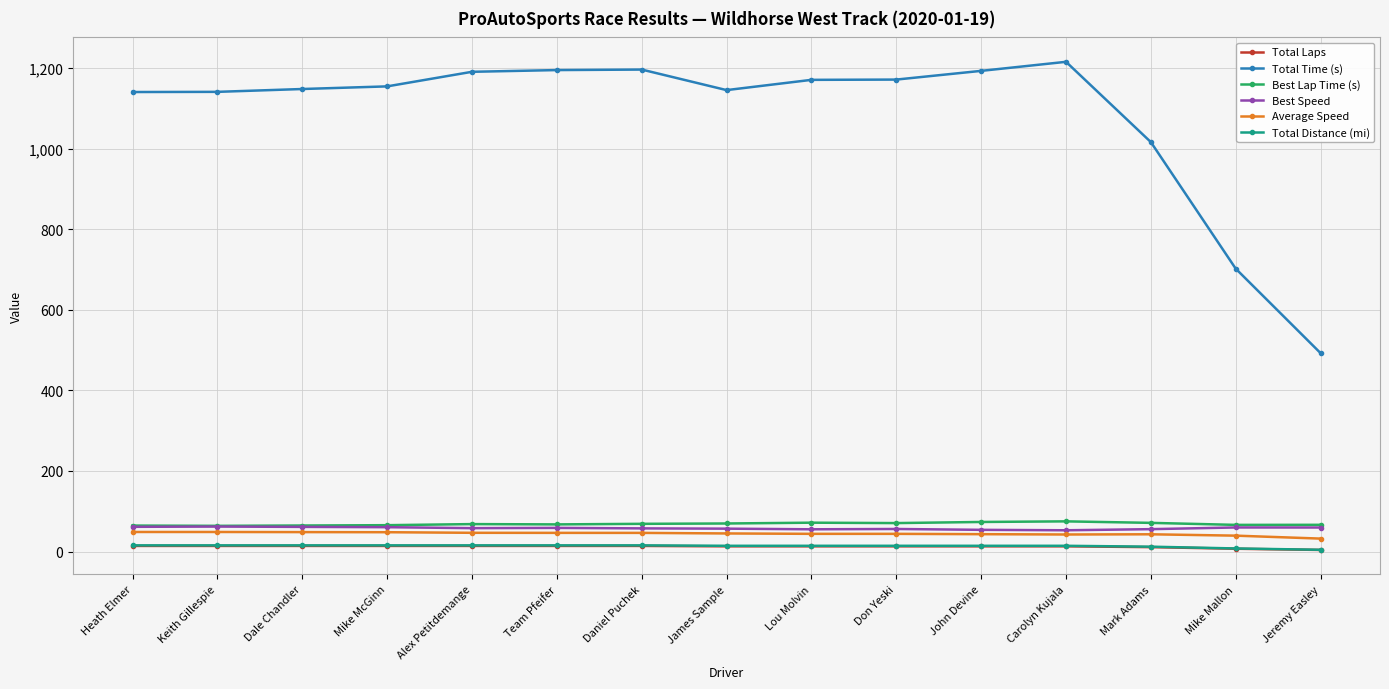

Where does the Total Time (s) series first go above 1154?

Mike McGinn